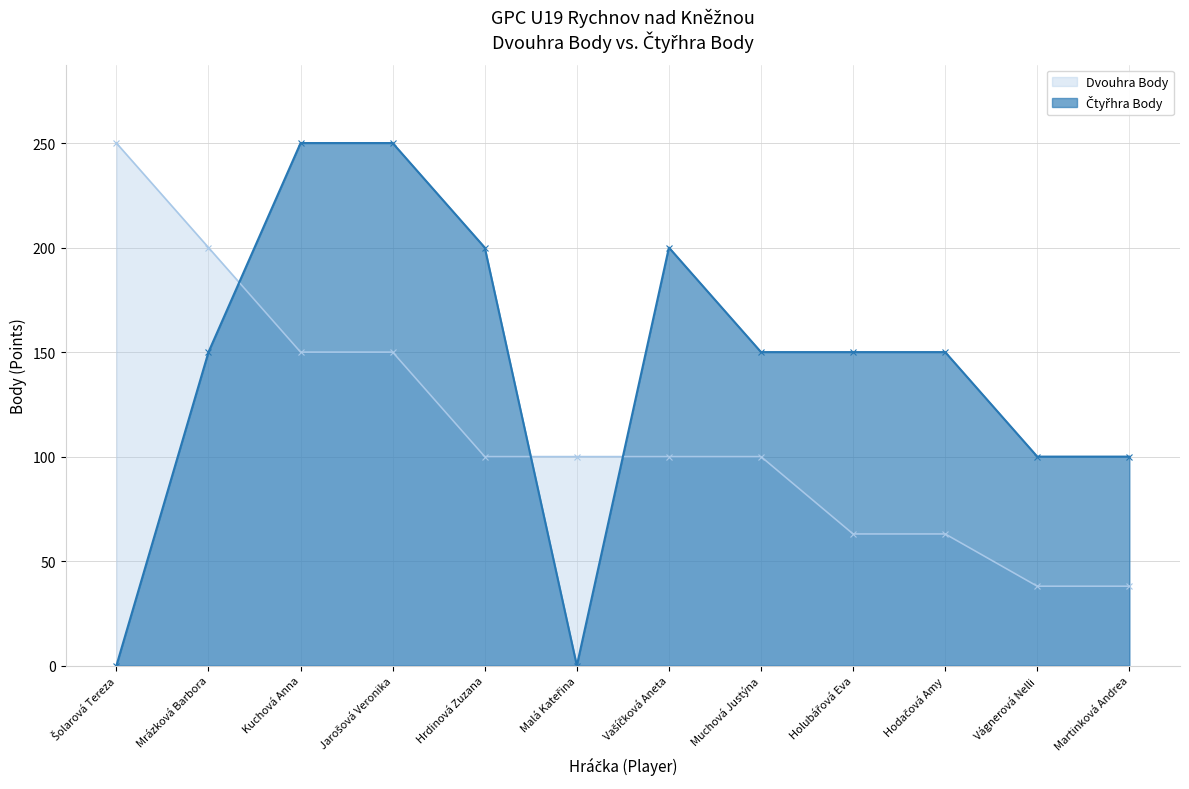

At which label does Čtyřhra Body reach its peak?

Kuchová Anna